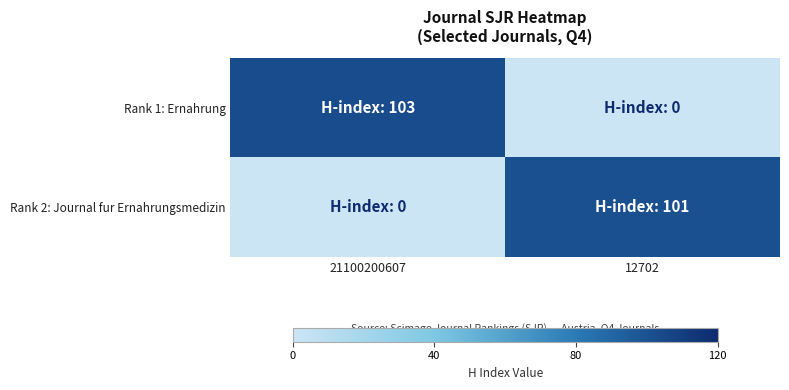

Reading left to right, what are all the values shown in this chart?

Rank 1: Ernahrung: 21100200607=103	12702=0
Rank 2: Journal fur Ernahrungsmedizin: 21100200607=0	12702=101